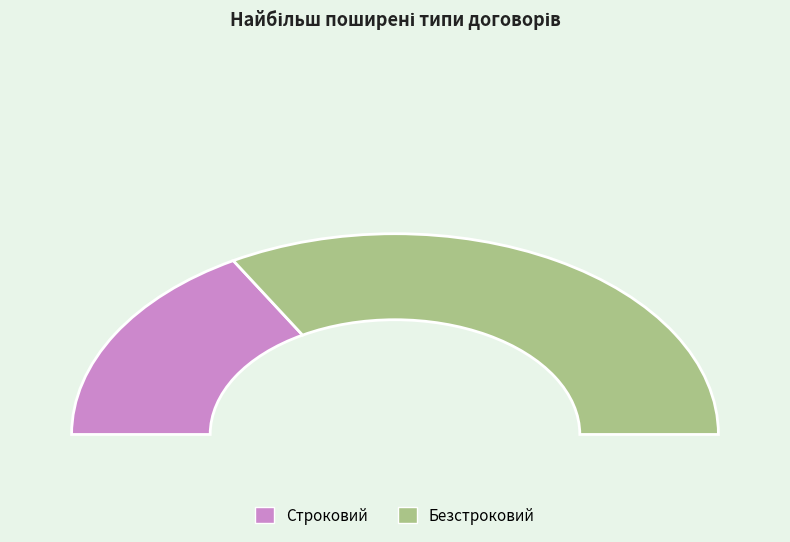

Is Безстроковий the majority of the pie?

Yes